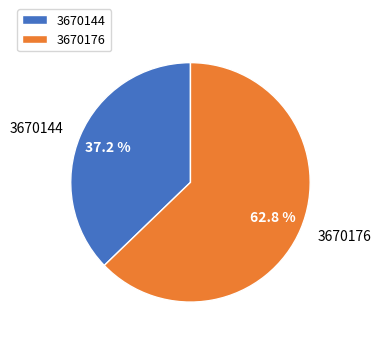

Rank the categories by value from lowest to highest.

3670144, 3670176